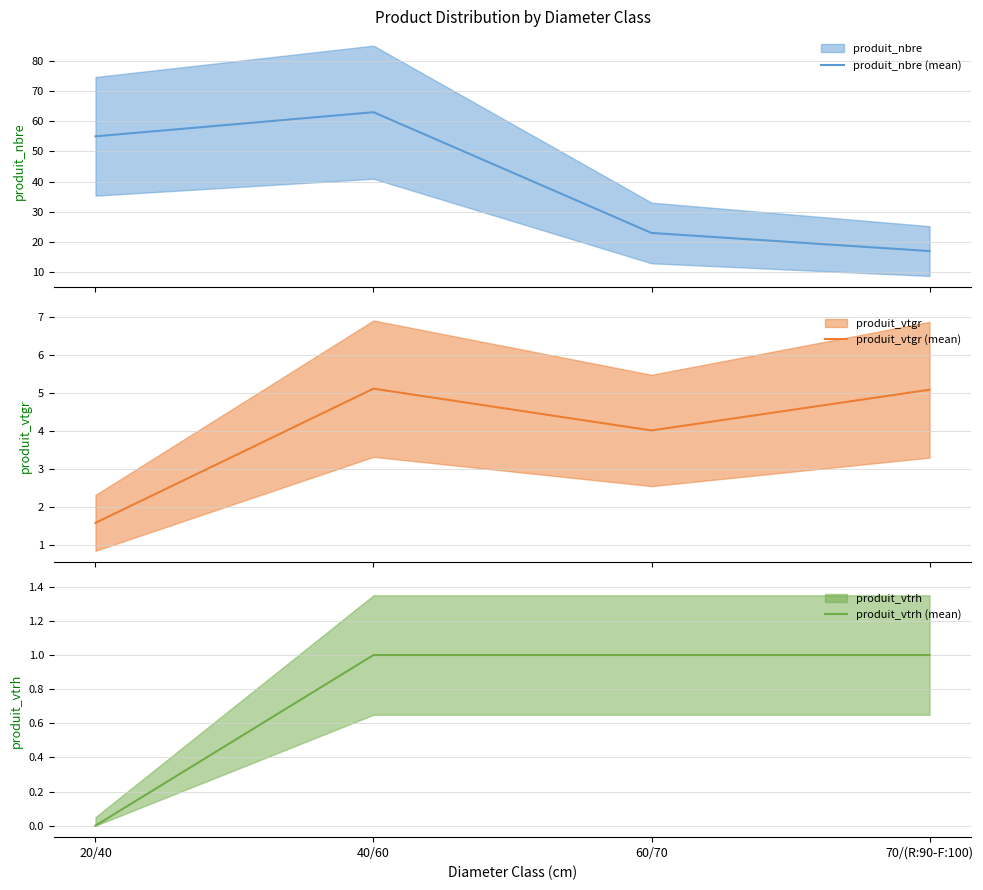

What is the label of the 4th point from the right?

20/40